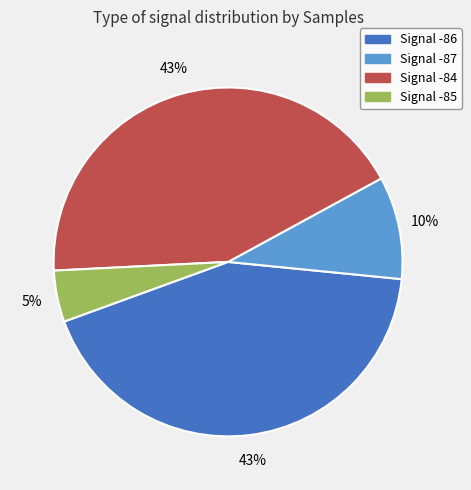

What is the ratio of the value at Signal -87 to the value at Signal -85?

2.0